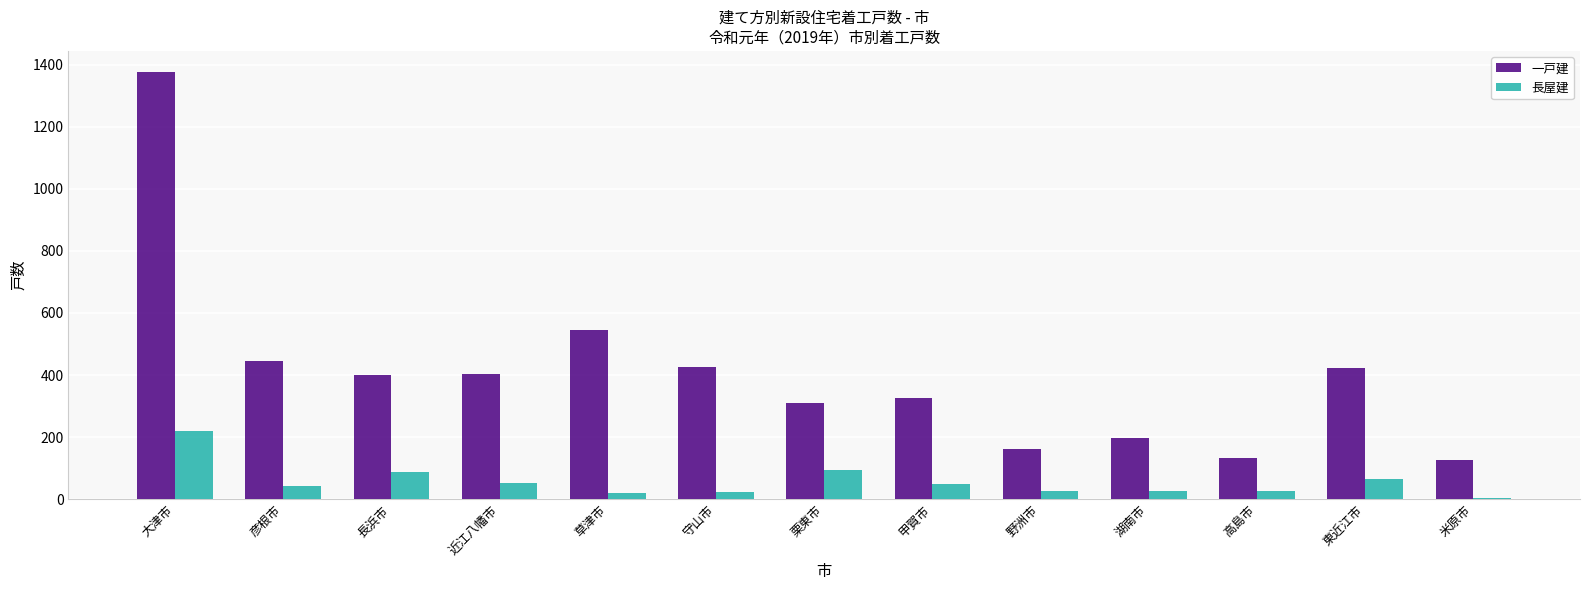

How many groups of bars are there?

13